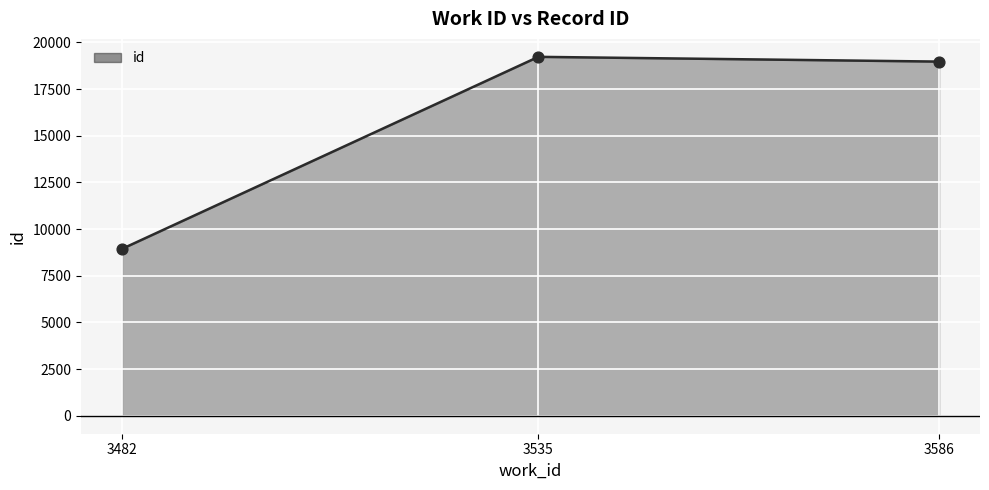

What is the ratio of the value at 3482 to the value at 3535?

0.5